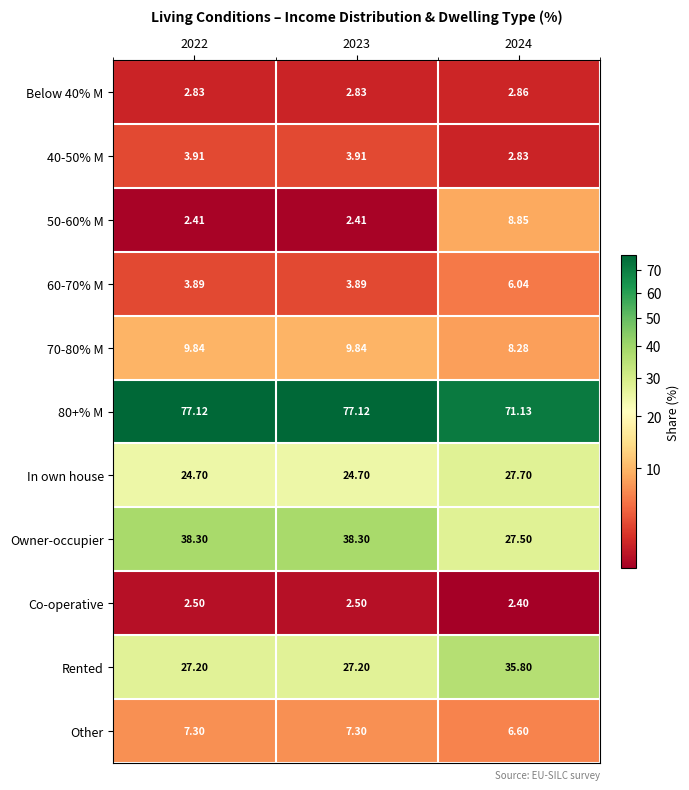

Which series changed the most between 2023 and 2024?

Owner-occupier